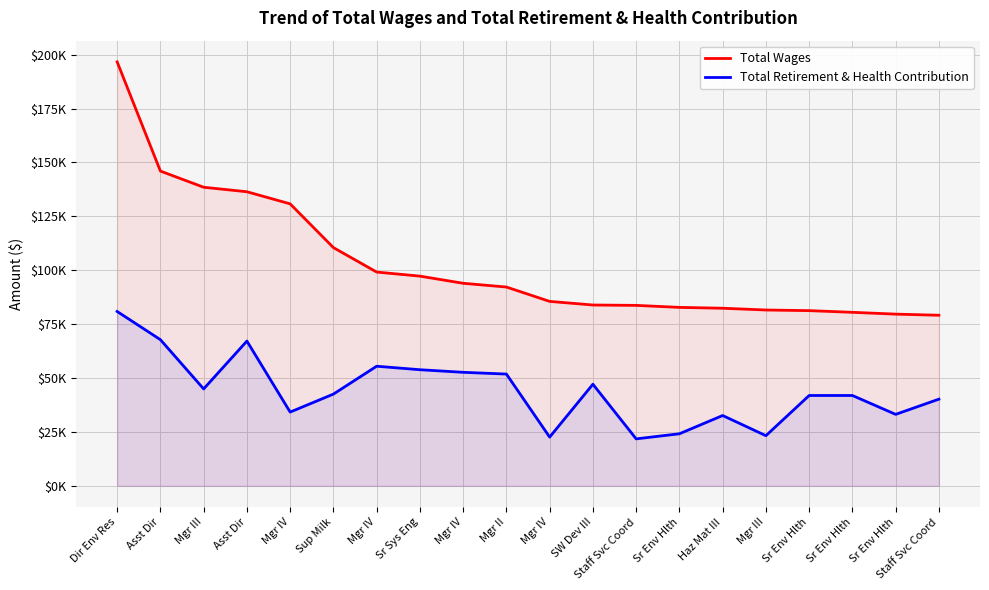

What is the difference between the Total Wages values at Mgr II and Mgr III?

10648